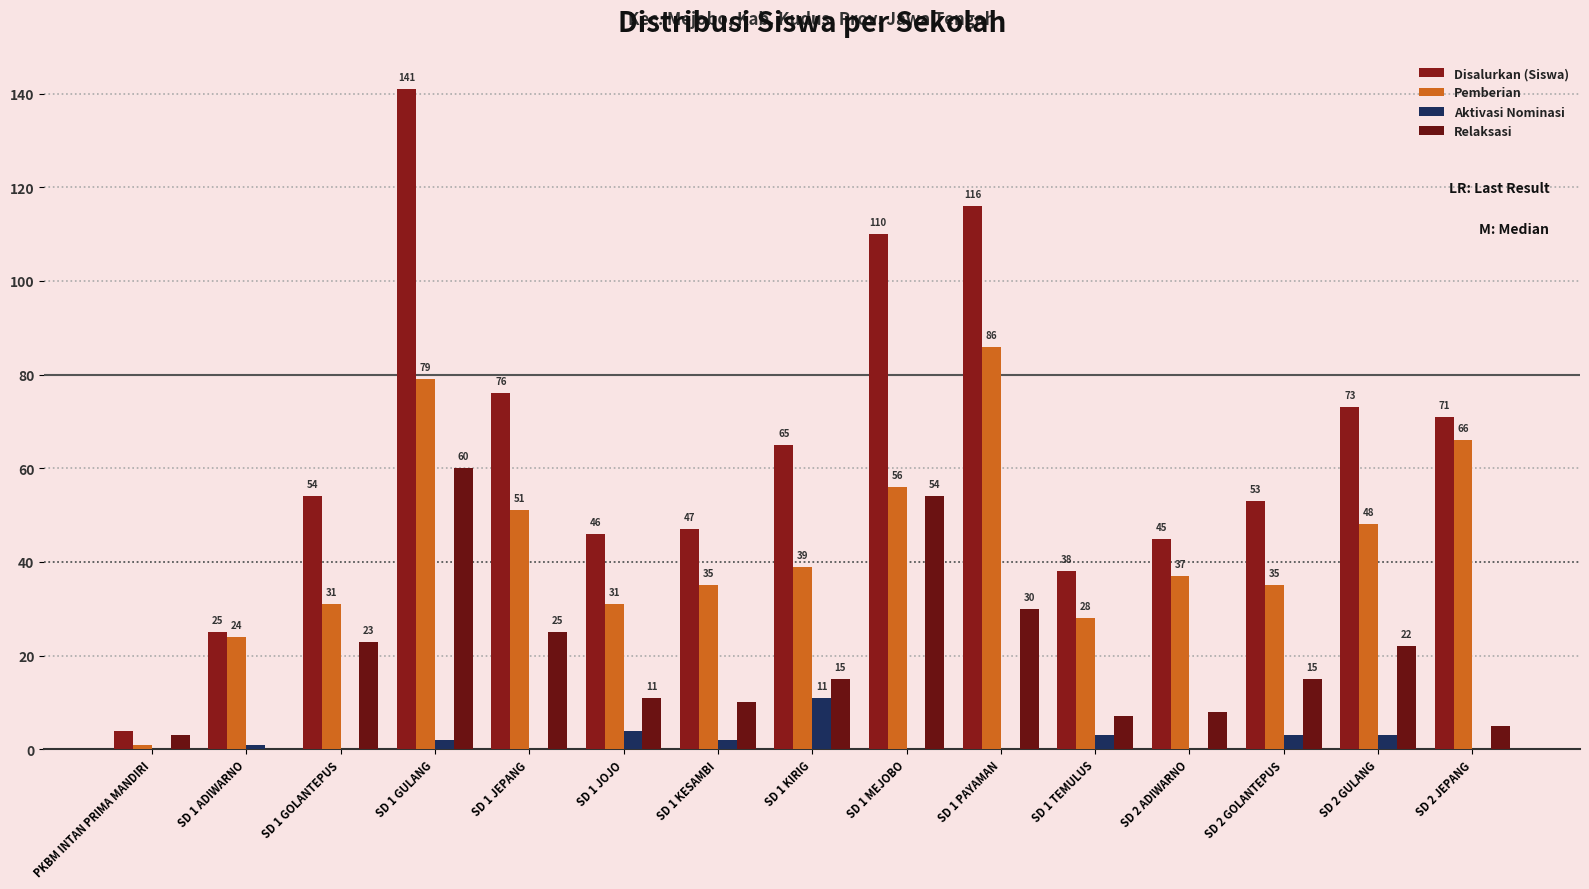

What are all the series names shown in the legend?

Disalurkan (Siswa), Pemberian, Aktivasi Nominasi, Relaksasi